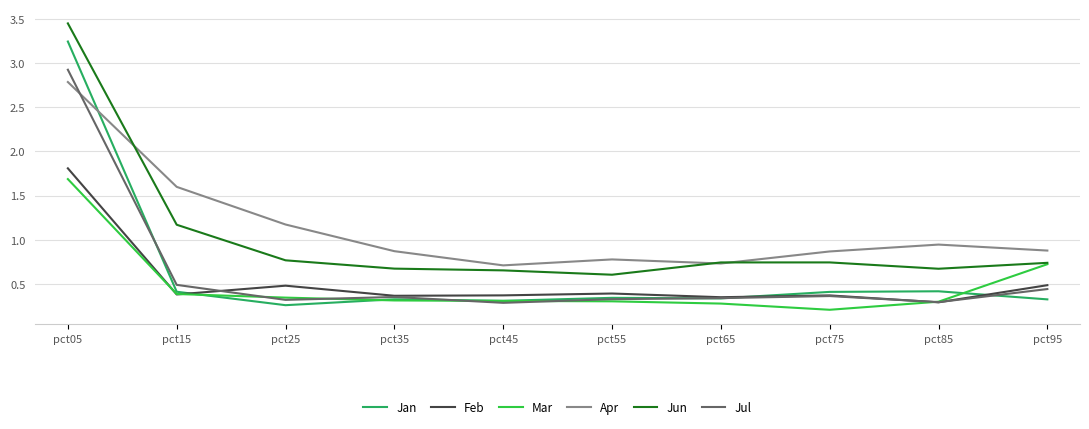

Count the number of data series in this chart.

6